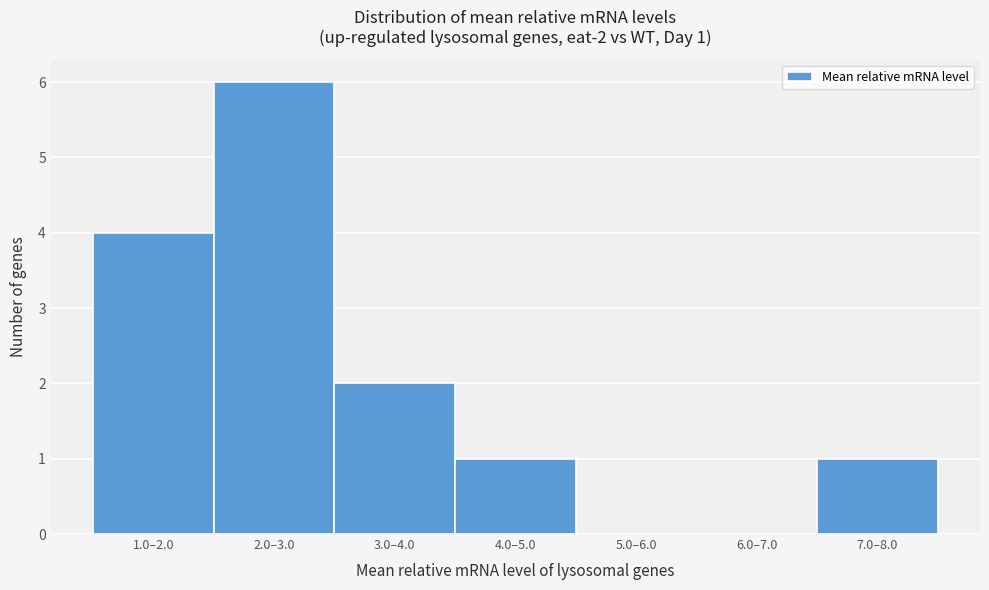

Reading left to right, list all the values displayed in this chart.

1.0–2.0=4	2.0–3.0=6	3.0–4.0=2	4.0–5.0=1	5.0–6.0=0	6.0–7.0=0	7.0–8.0=1